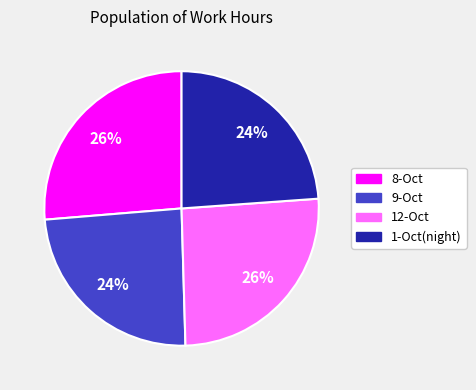

The 9-Oct slice represents 17% of the pie. True or false?

False